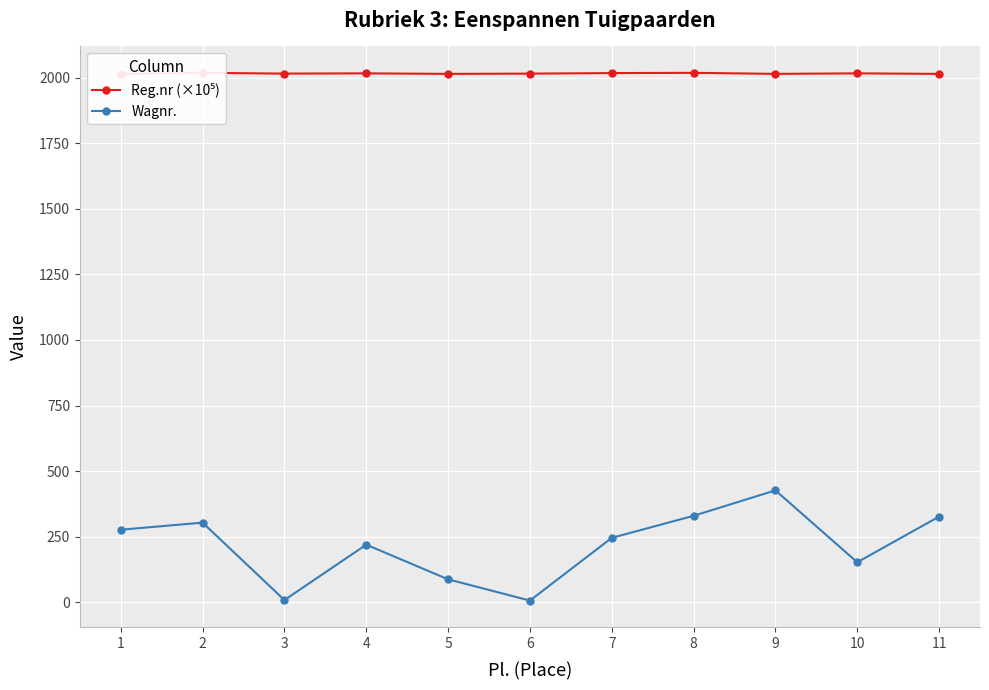

What is the difference between the Wagnr. values at 1 and 10?

124.0